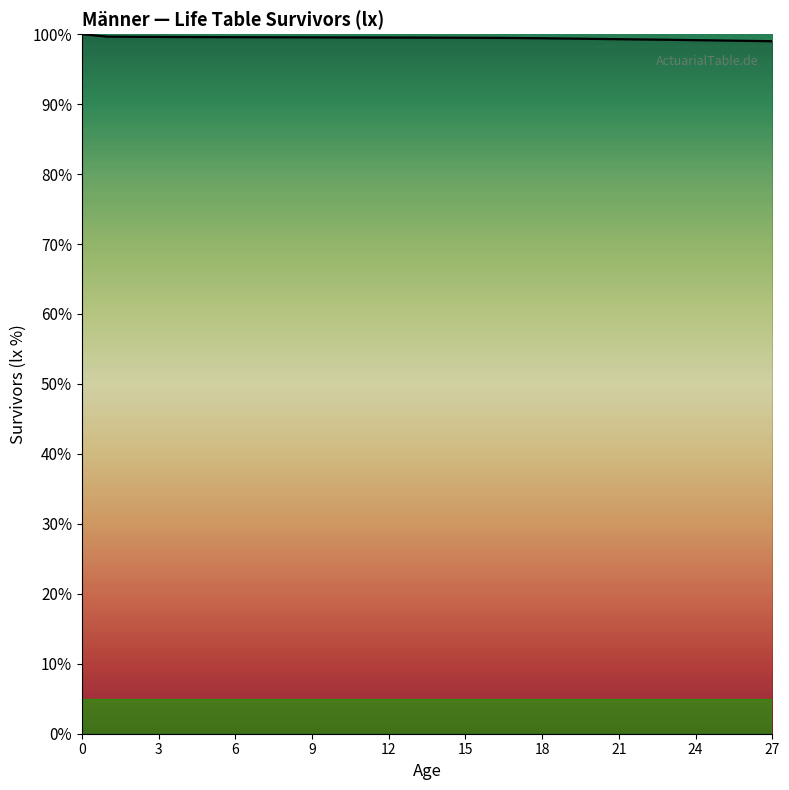

What is the greatest value displayed?

100.0